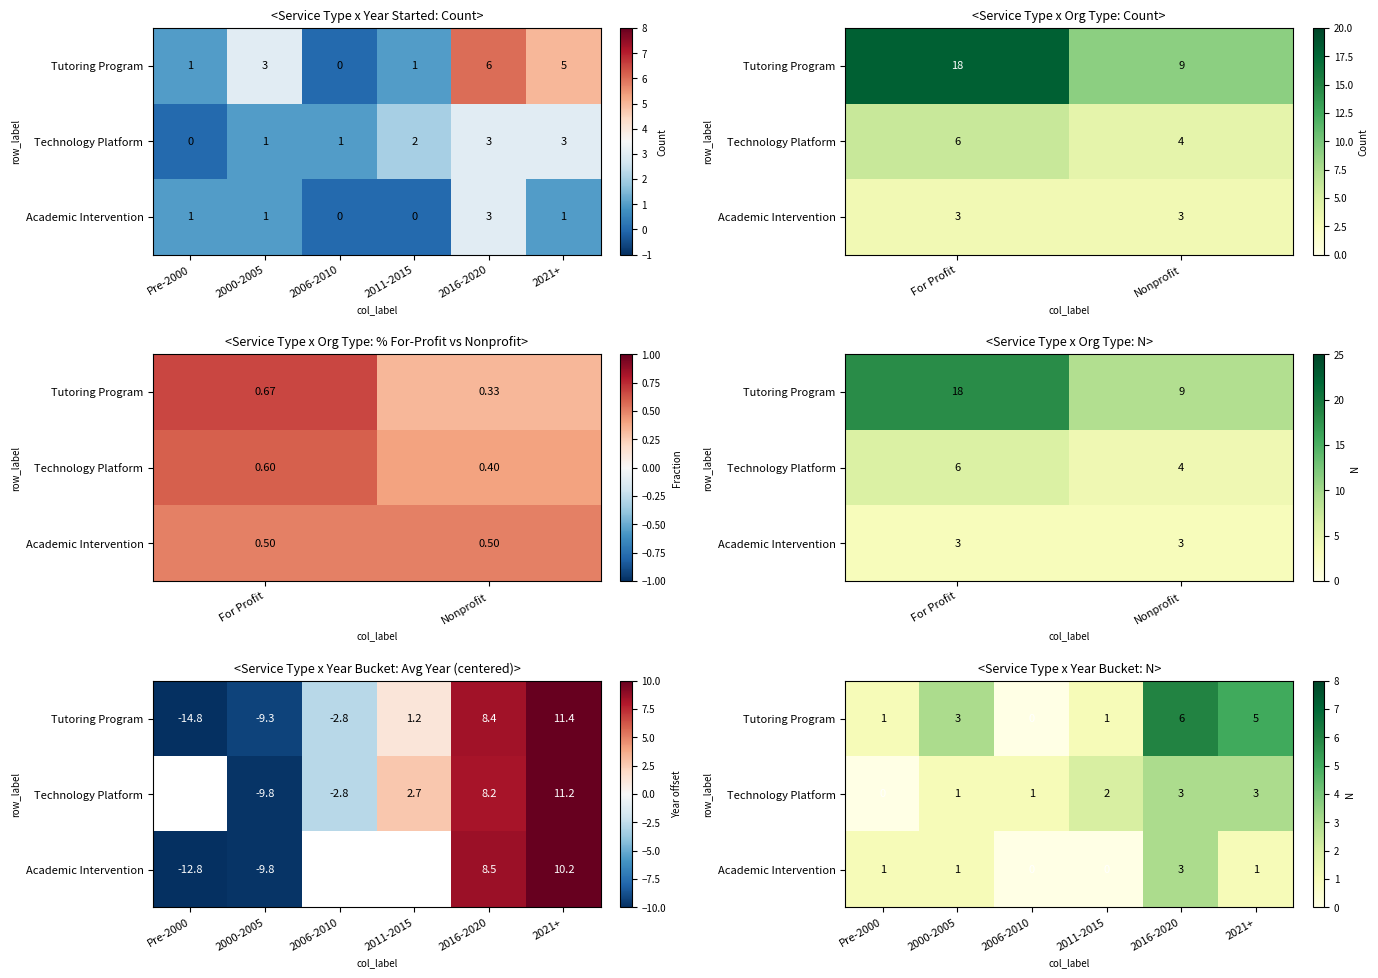

Which series has the largest total across all categories?

Tutoring Program